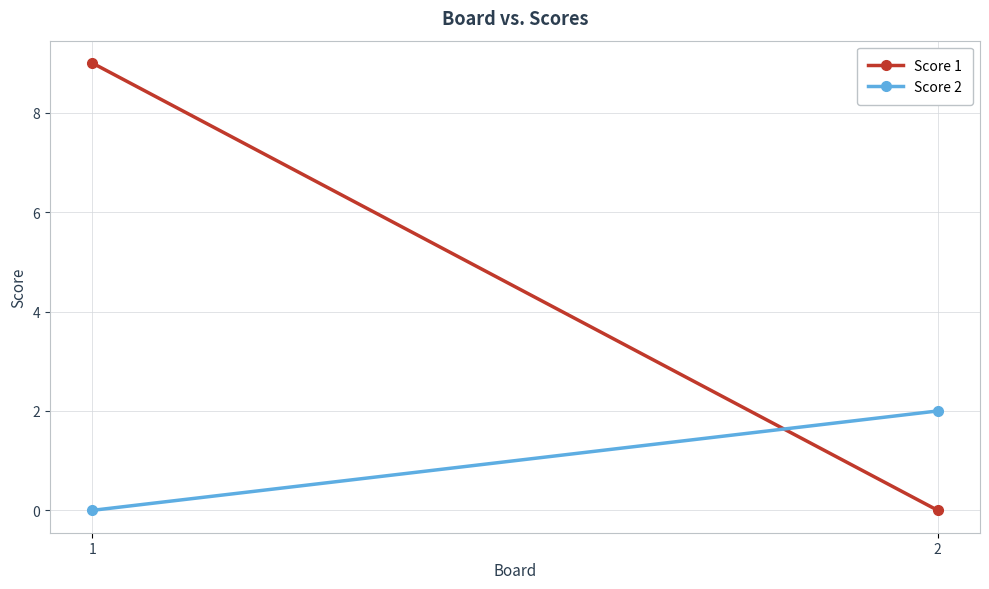

List the series in order of their overall mean, highest first.

Score 1, Score 2